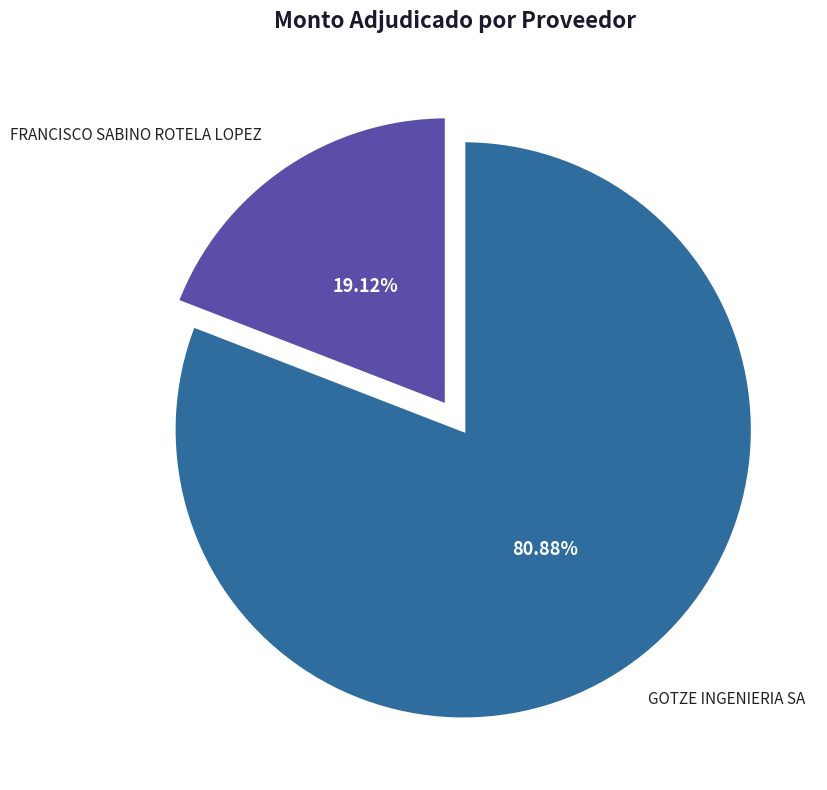

Does any single category account for the majority?

Yes